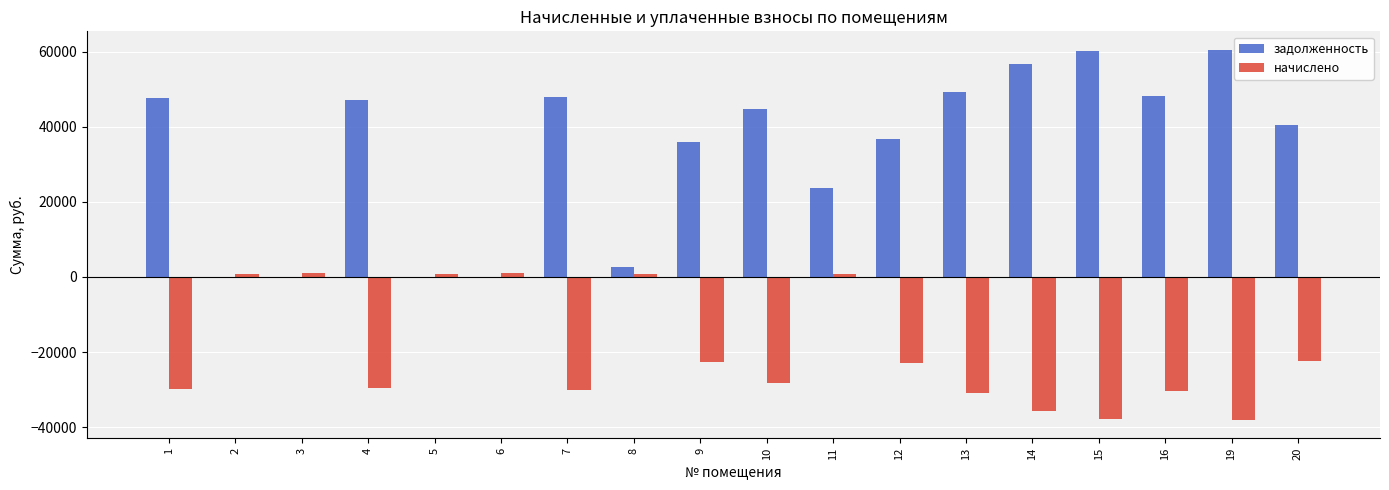

The value of начислено at 3 is 1123.5. True or false?

True